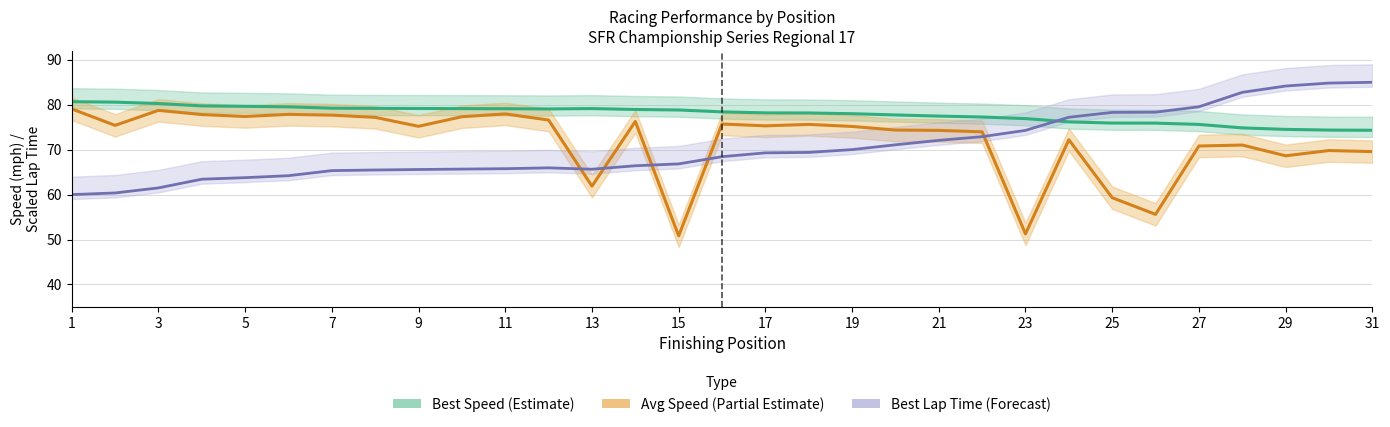

The average_speed series shows 15.0 at 23. True or false?

False